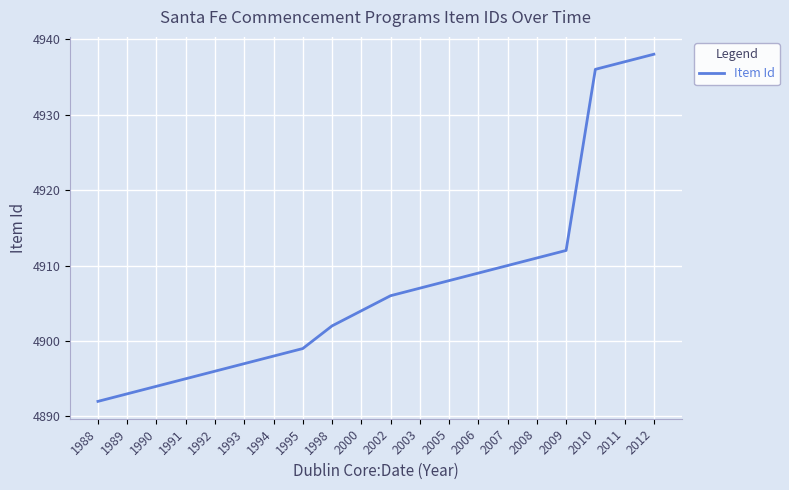

True or false: the data shows 1509 at 2002.

False